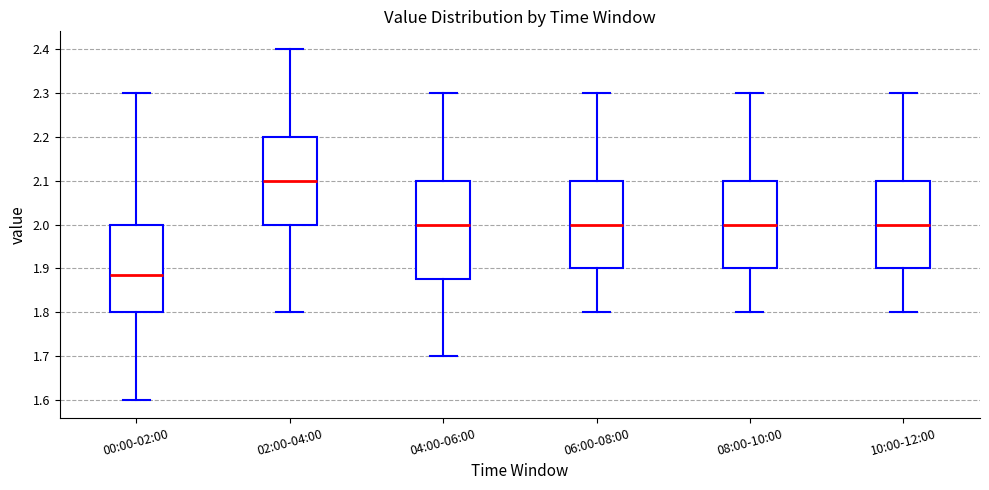

Where is the lower edge of the box for 00:00-02:00 on the y-axis? The values are not printed on the chart, so give them approximately, as read against the axis.

1.80